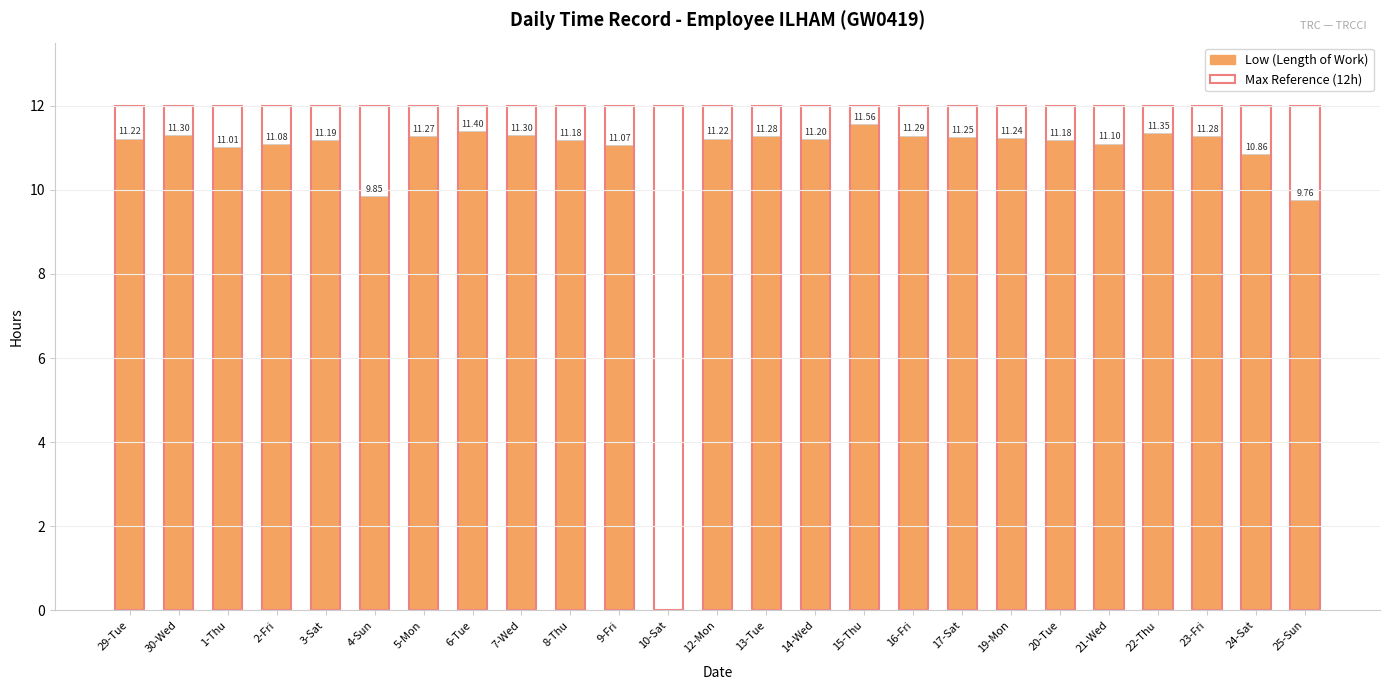

Is it true that Max Reference (12h) equals 3.9 at 12-Mon?

False